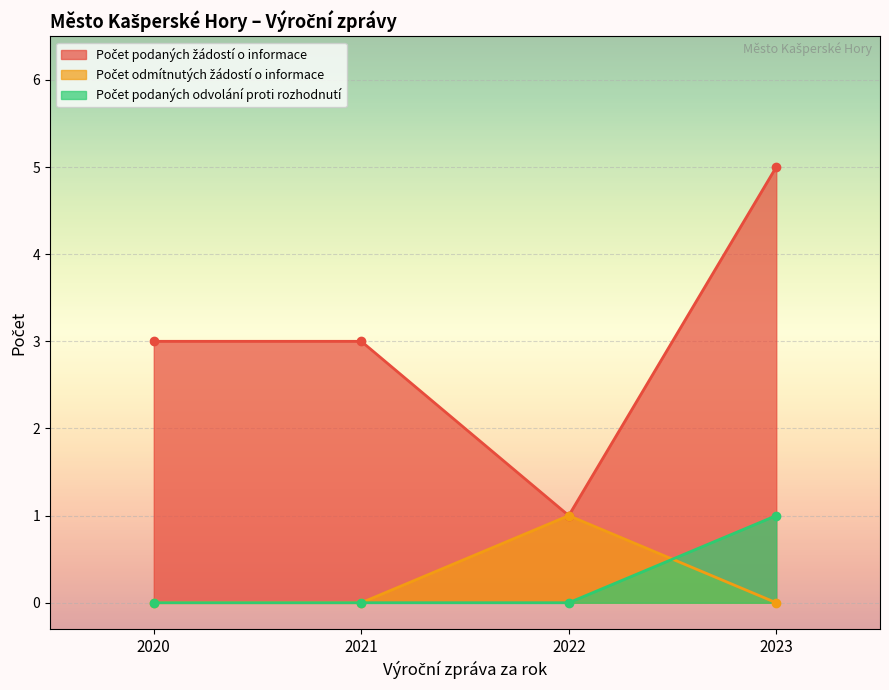

How many data points in Počet odmítnutých žádostí o informace are above 0?

1